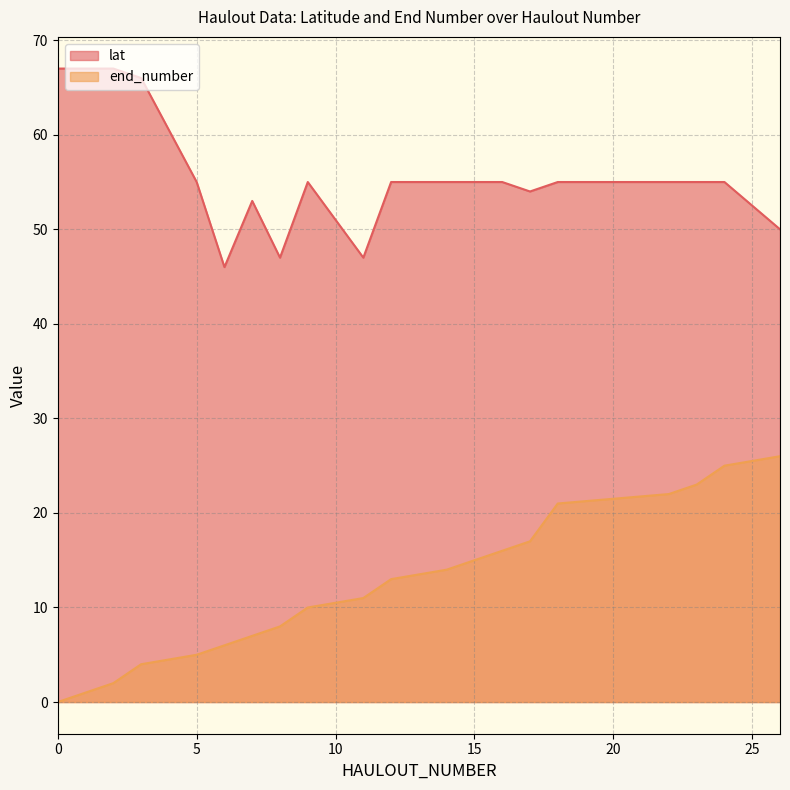

The end_number series shows 5.0 at 5. True or false?

True